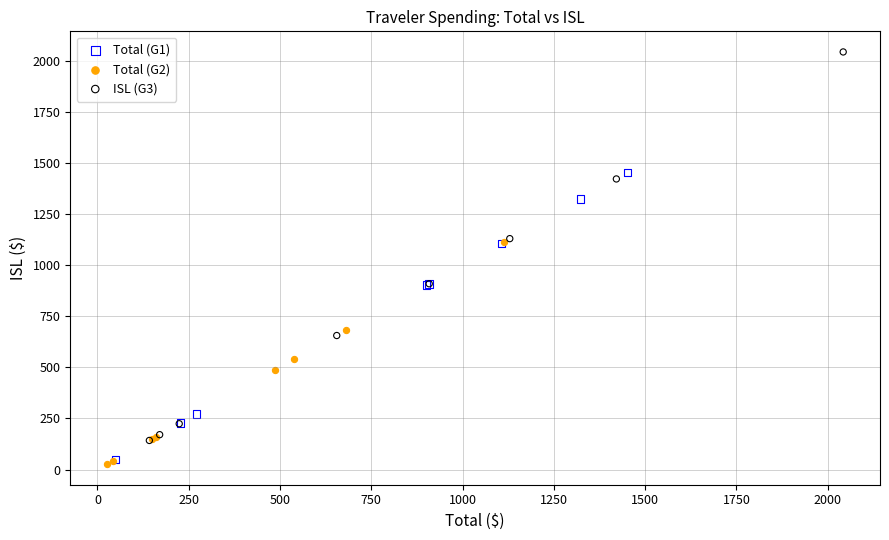

Which series reaches the maximum Y coordinate?

ISL (G3)